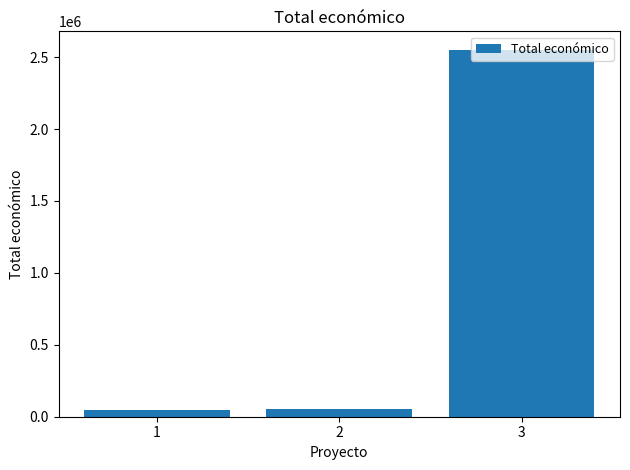

What is the difference between the second highest and minimum values?

2055